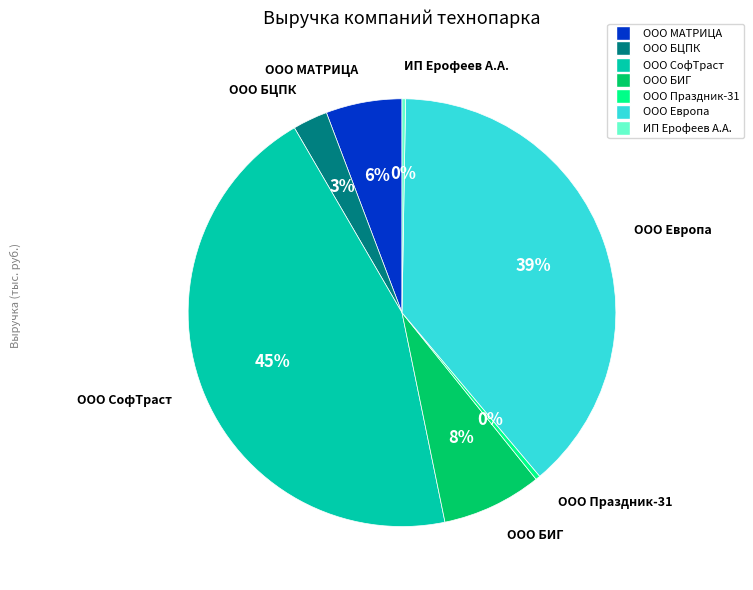

Combined, do ООО СофТраст and ООО Европа account for over 50%?

Yes